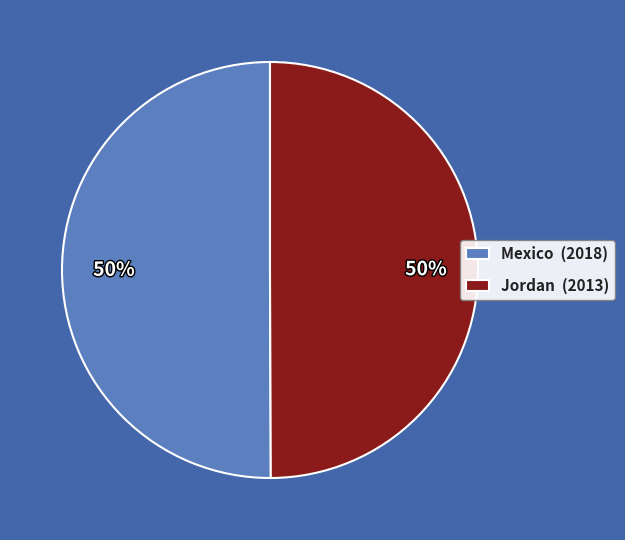

Do Jordan (2013) and Mexico (2018) together represent more than half of the pie?

Yes